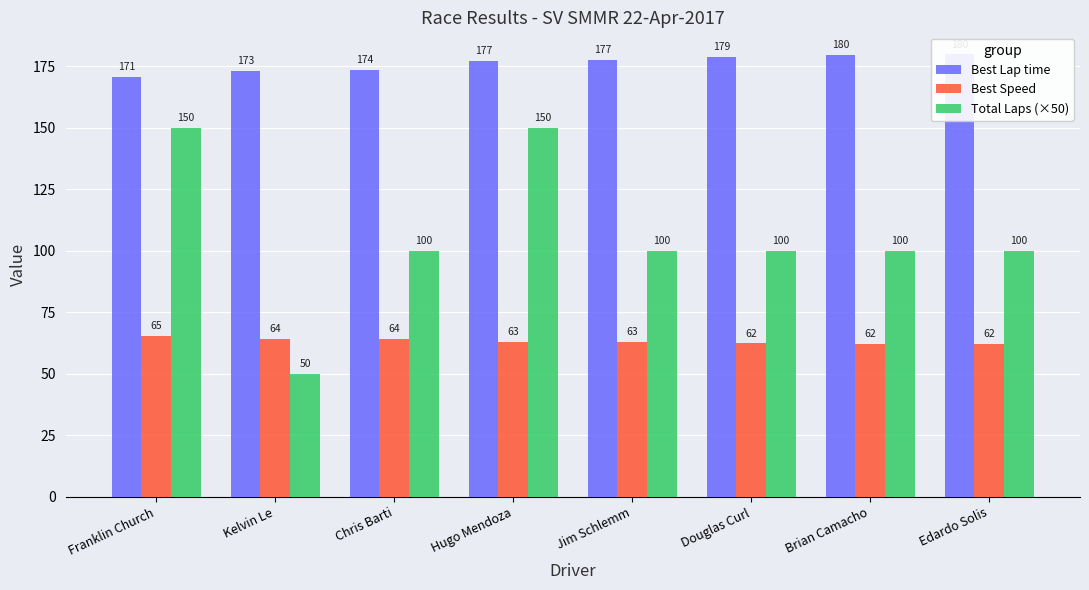

At how many categories does at least one series exceed 51?

8